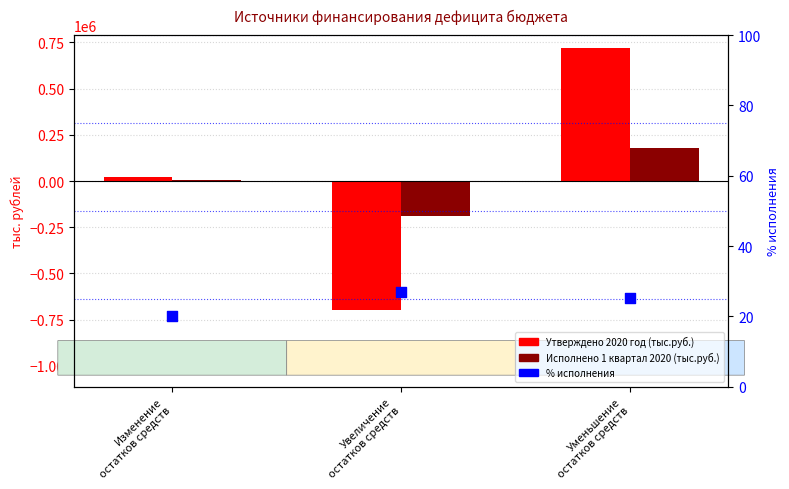

Which series reaches the maximum Y coordinate?

Утверждено 2020 год (тыс.руб.)